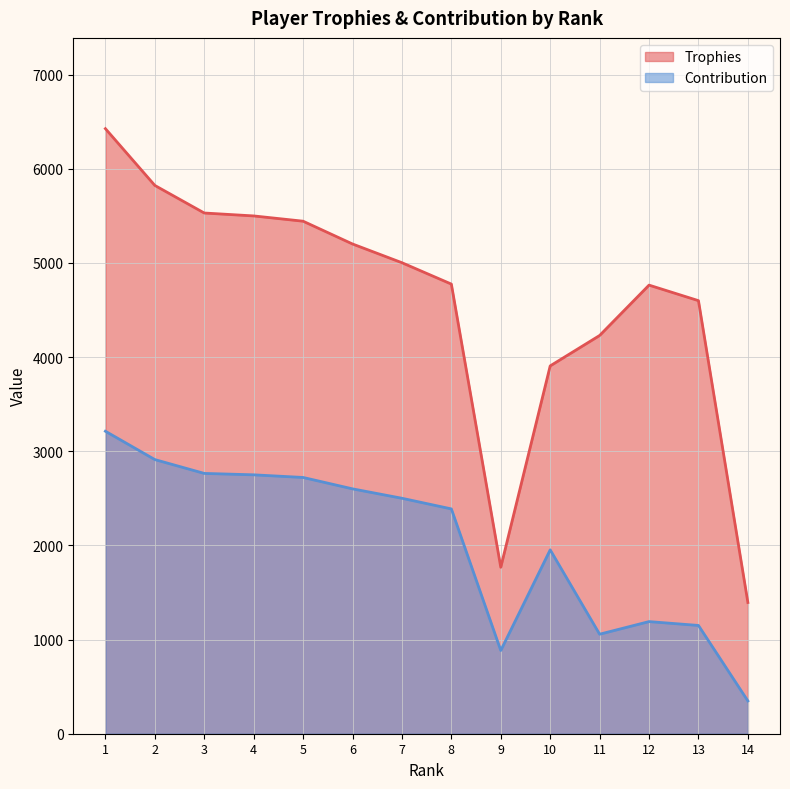

Reading left to right, what are all the values shown in this chart?

Trophies: 6427	5824	5531	5500	5444	5202	5003	4776	1768	3907	4230	4765	4600	1394
Contribution: 3213	2912	2765	2750	2722	2601	2501	2388	884	1953	1057	1191	1150	348